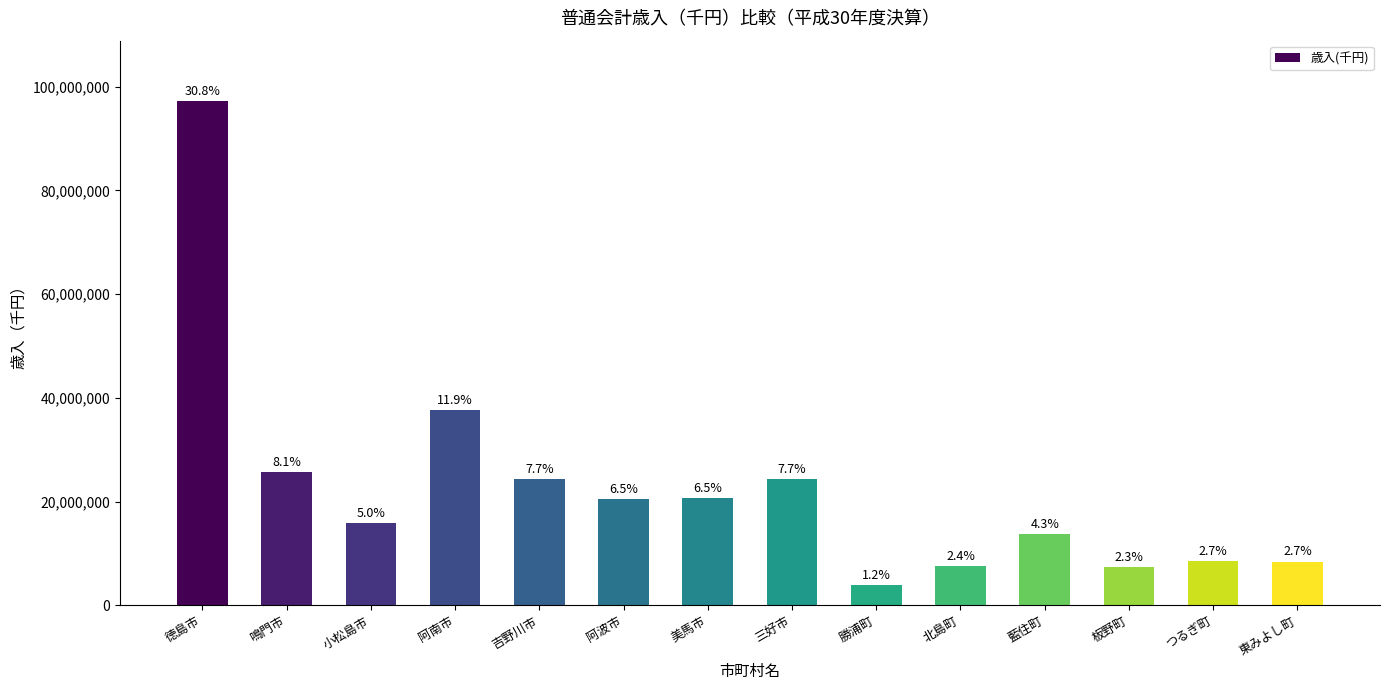

How many bars are there in total?

14